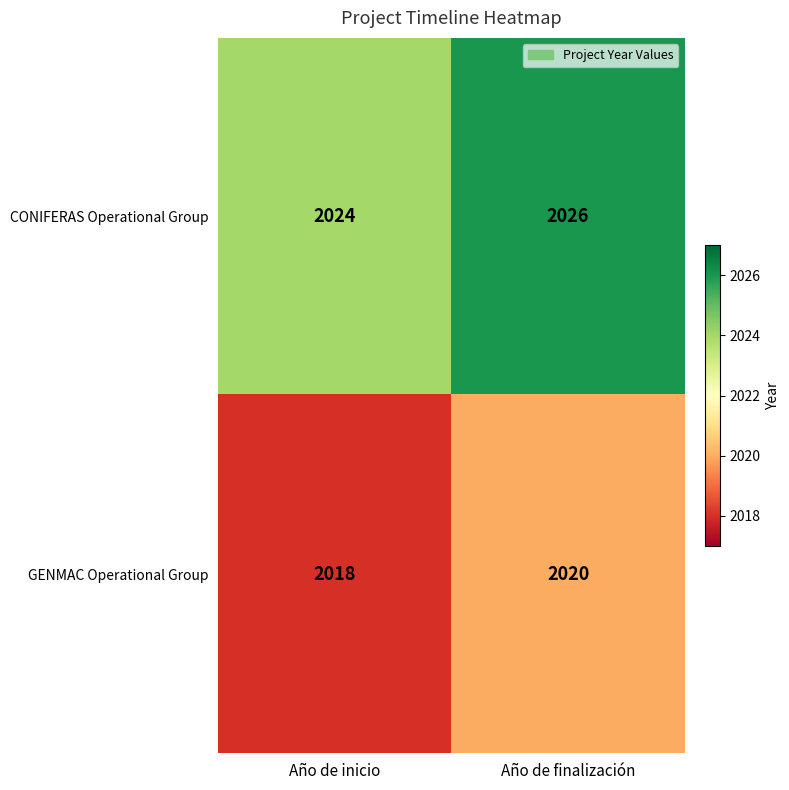

What is the average value of the GENMAC Operational Group series?

2019